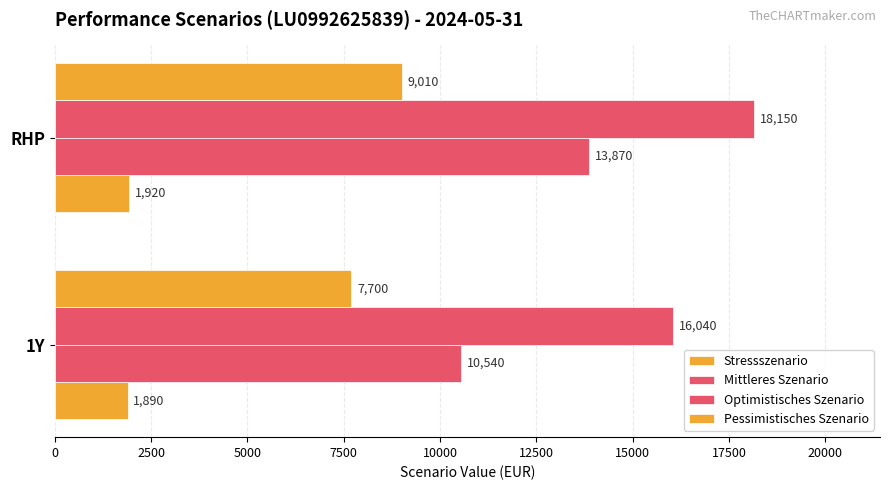

How many series are shown in this chart?

4